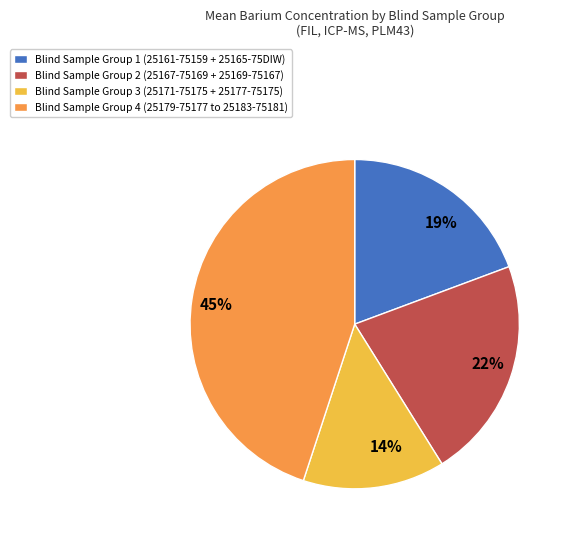

To the nearest percent, what is the difference between the largest and smallest slice percentages?

31%